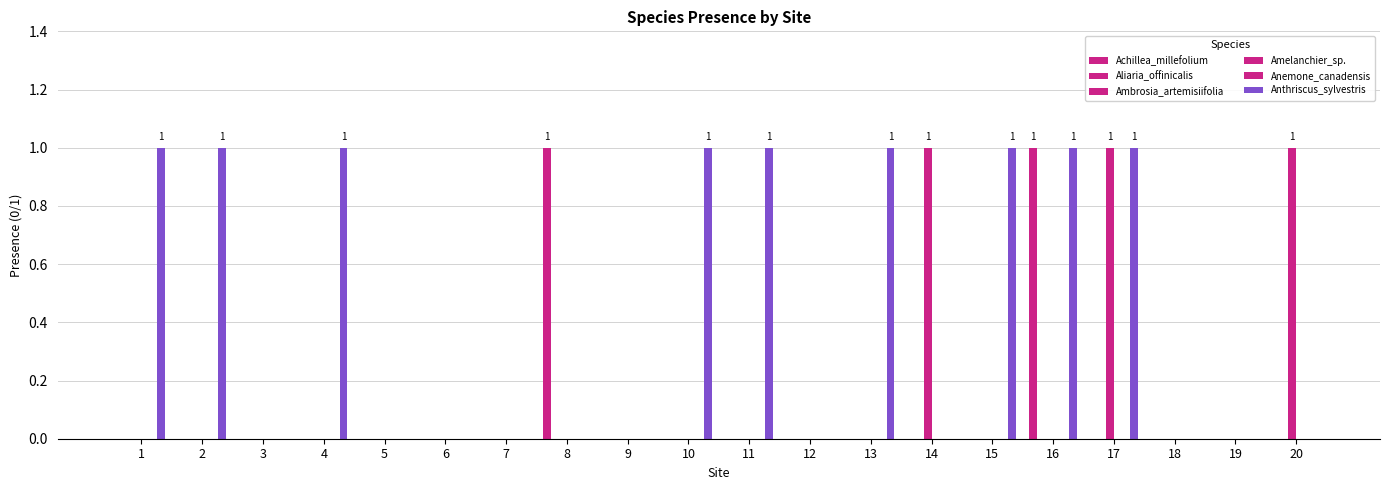

Rank the series by their maximum value, from highest to lowest.

Achillea_millefolium, Ambrosia_artemisiifolia, Anthriscus_sylvestris, Aliaria_offinicalis, Amelanchier_sp., Anemone_canadensis